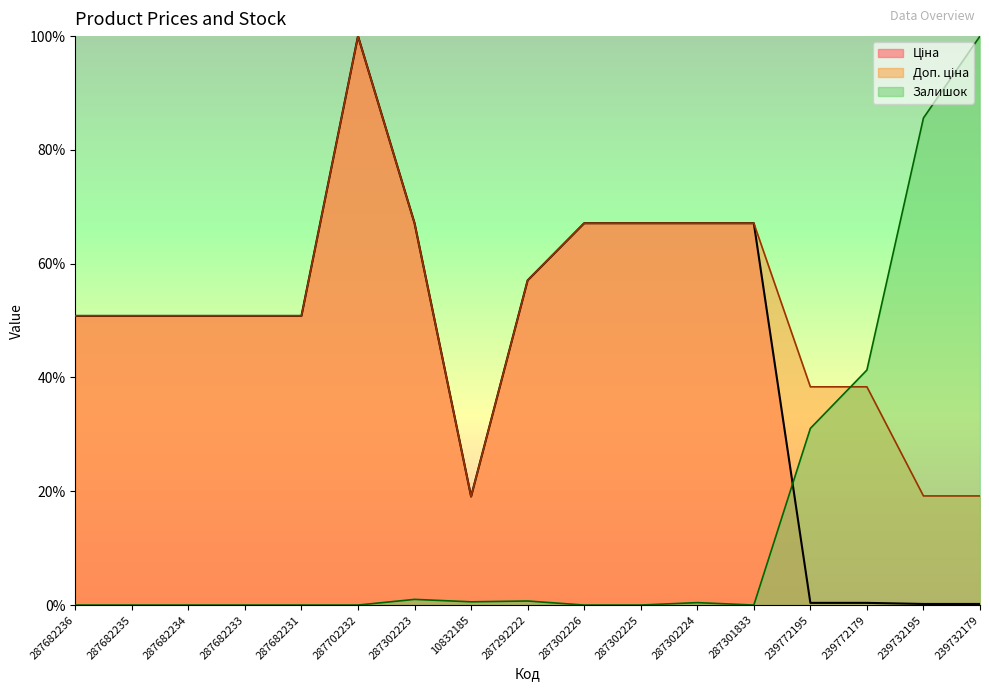

Reading left to right, transcribe all the data shown in this chart.

Ціна: 287682236=50.8	287682235=50.8	287682234=50.8	287682233=50.8	287682231=50.8	287702232=100.0	287302223=67.1	10832185=19.1	287292222=57.1	287302226=67.1	287302225=67.1	287302224=67.1	287301833=67.1	239772195=0.4	239772179=0.4	239732195=0.2	239732179=0.2
Доп. ціна: 287682236=50.8	287682235=50.8	287682234=50.8	287682233=50.8	287682231=50.8	287702232=100.0	287302223=67.1	10832185=19.1	287292222=57.1	287302226=67.1	287302225=67.1	287302224=67.1	287301833=67.1	239772195=38.4	239772179=38.4	239732195=19.2	239732179=19.2
Залишок: 287682236=0.0	287682235=0.0	287682234=0.0	287682233=0.0	287682231=0.0	287702232=0.0	287302223=1.0	10832185=0.6	287292222=0.7	287302226=0.0	287302225=0.0	287302224=0.4	287301833=0.0	239772195=31.1	239772179=41.3	239732195=85.6	239732179=100.0